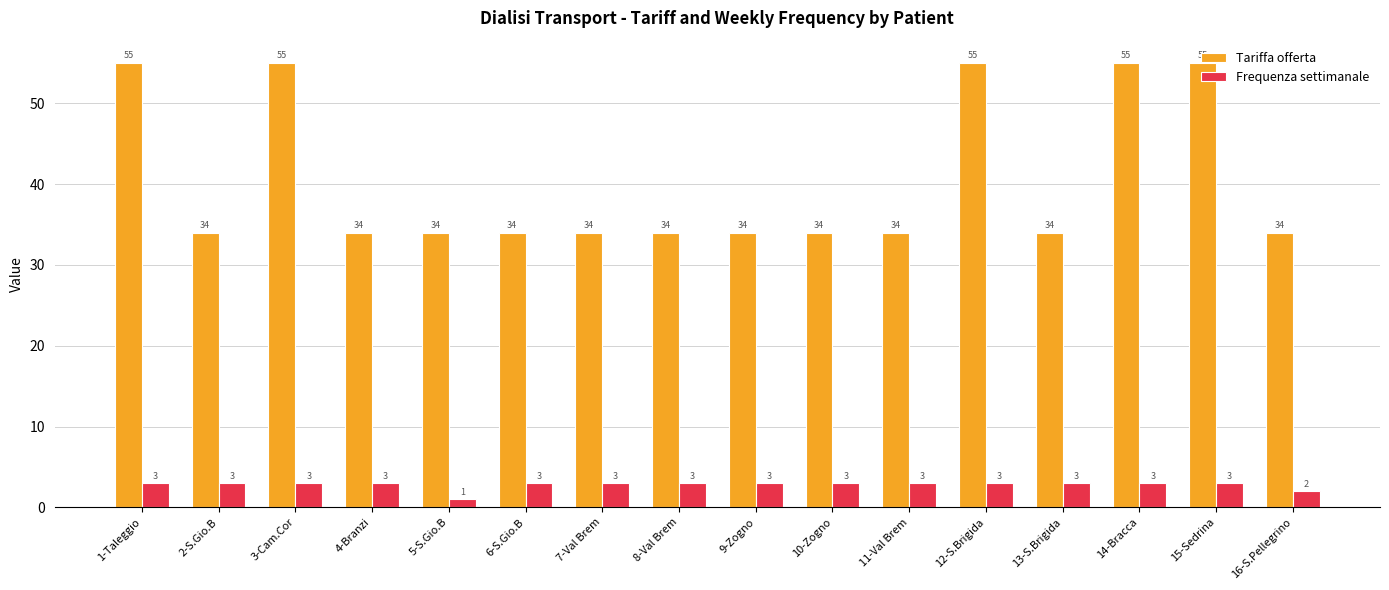

What is the spread (max minus min) of values at 16-S.Pellegrino?

32